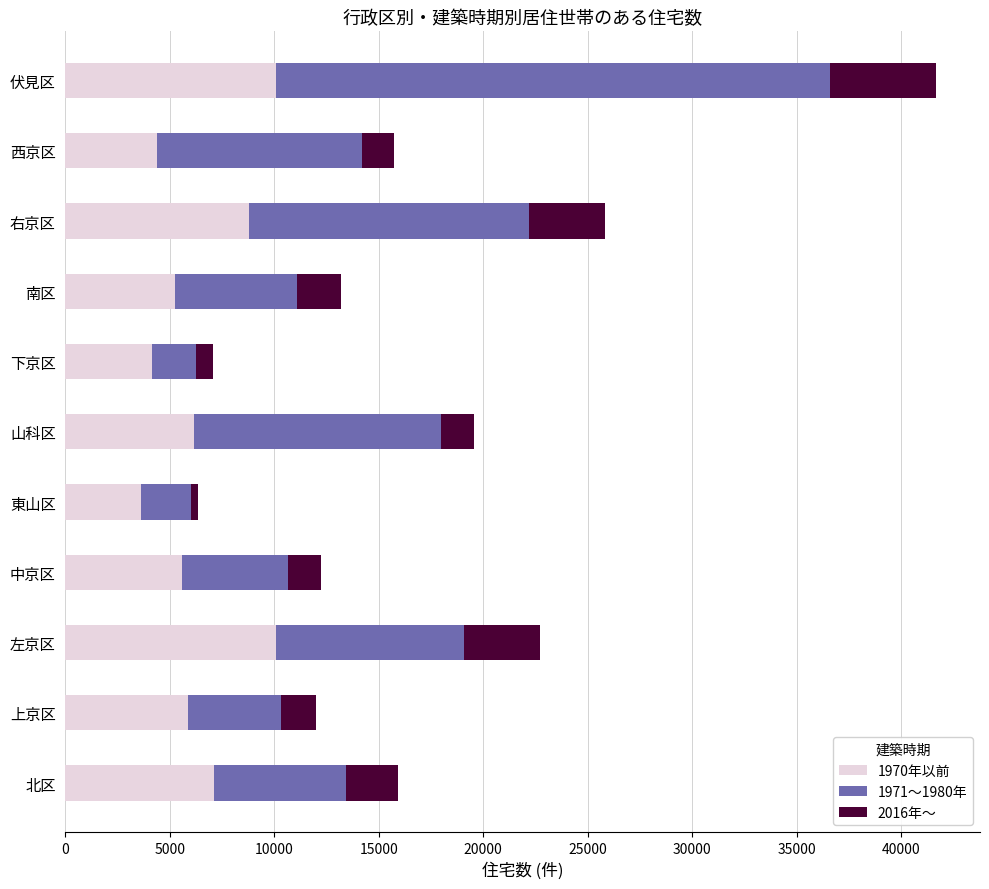

The value of 1970年以前 at 中京区 is 9891. True or false?

False